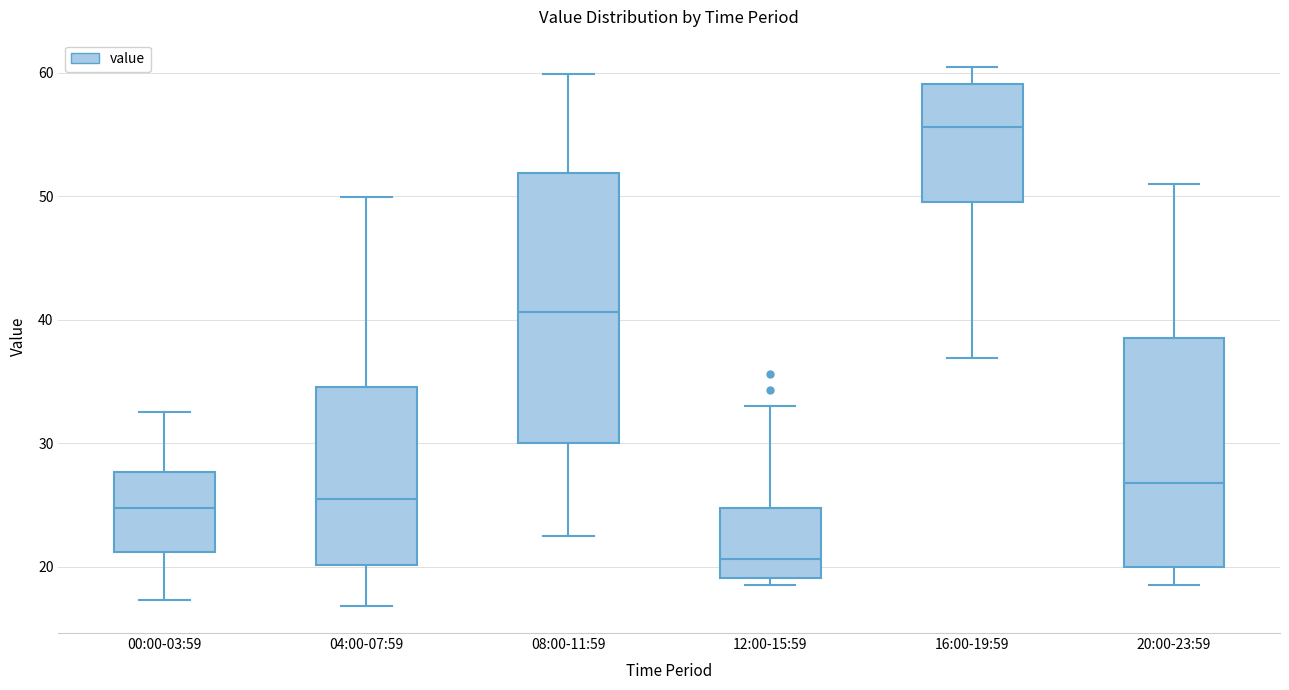

Which box's median line is the lowest?

12:00-15:59